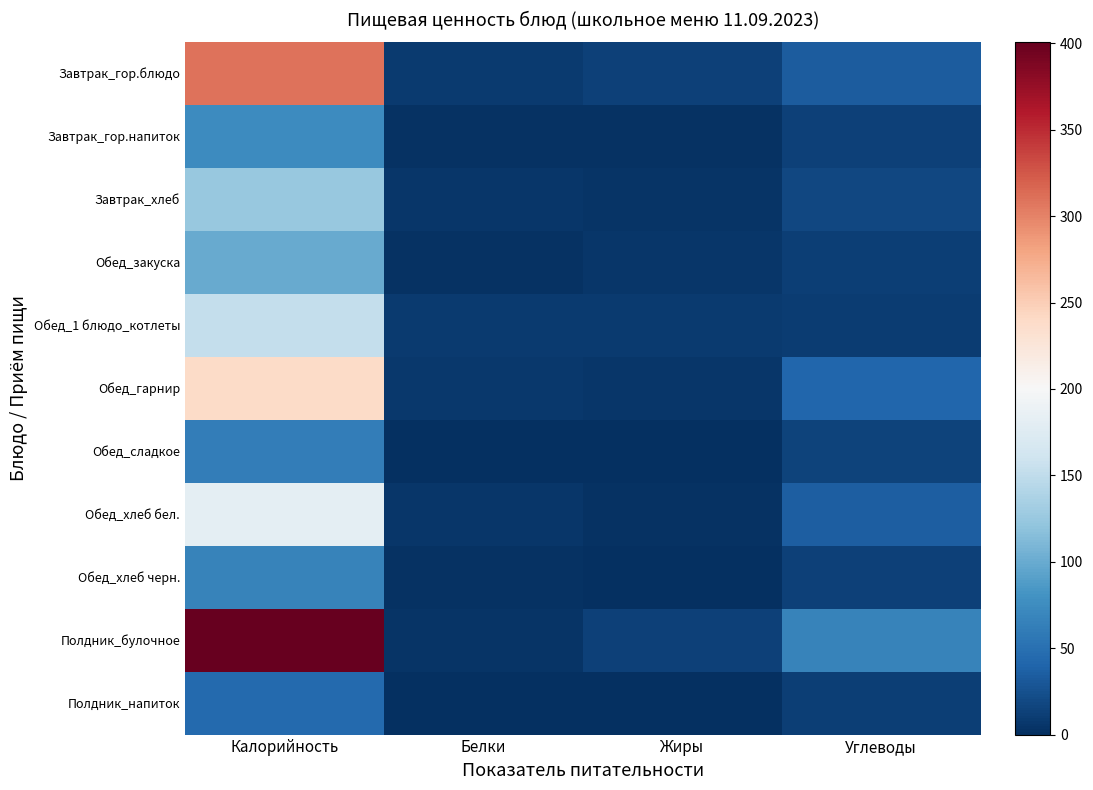

Between Жиры and Белки, which is larger?

Жиры